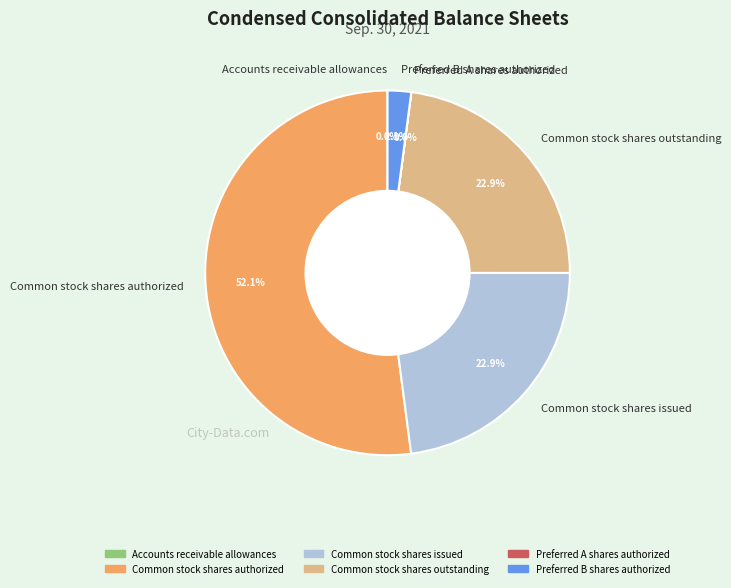

To the nearest percent, what portion does Common stock shares issued represent?

23%